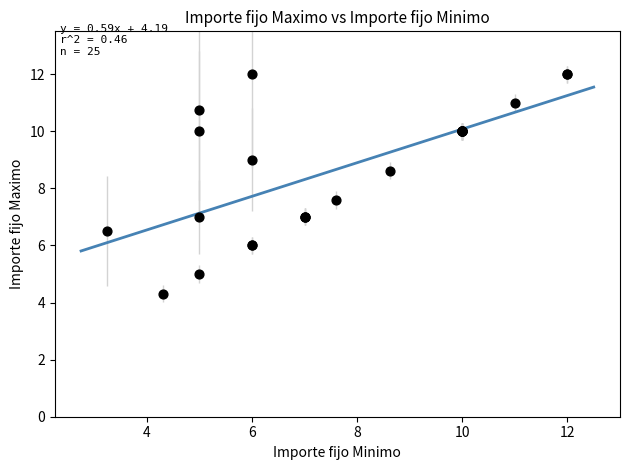

What Y value in the scatter plot is closest to 8?

7.6